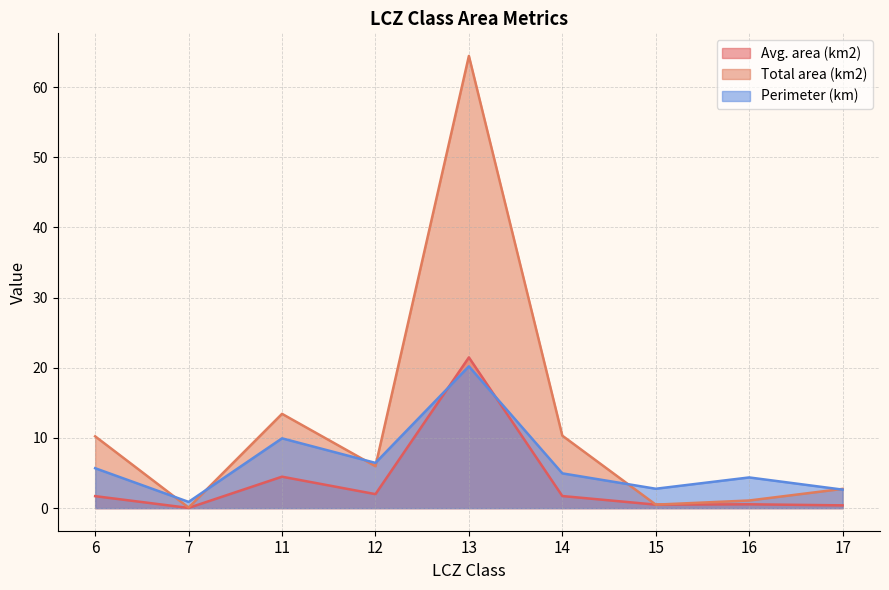

Where do Avg. area (km2) and Perimeter (km) first cross each other?

12 and 13